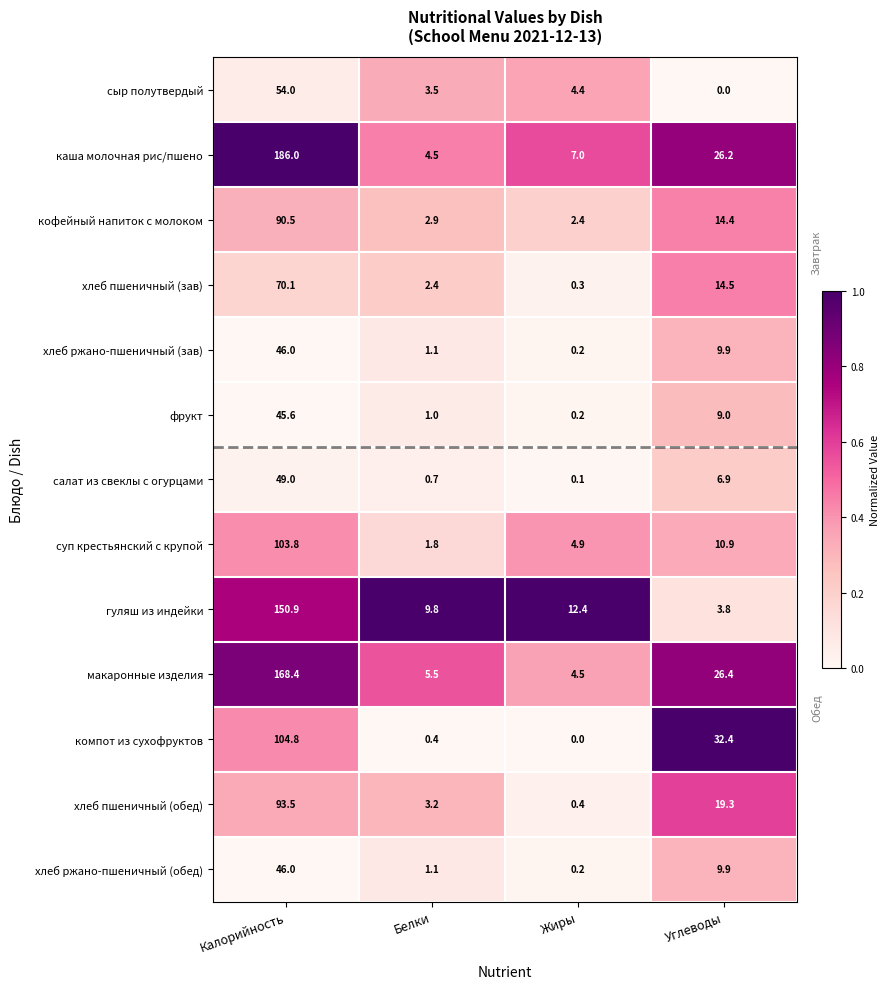

At which label does макаронные изделия first exceed 26?

Калорийность